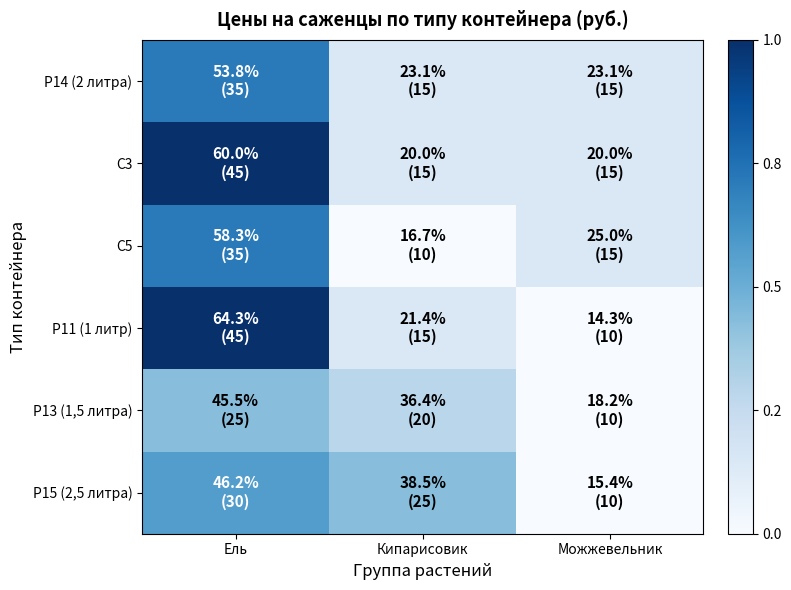

Reading right to left, list all the values displayed in this chart.

Р14 (2 литра): Можжевельник=15	Кипарисовик=15	Ель=35
С3: Можжевельник=15	Кипарисовик=15	Ель=45
С5: Можжевельник=15	Кипарисовик=10	Ель=35
Р11 (1 литр): Можжевельник=10	Кипарисовик=15	Ель=45
Р13 (1,5 литра): Можжевельник=10	Кипарисовик=20	Ель=25
Р15 (2,5 литра): Можжевельник=10	Кипарисовик=25	Ель=30